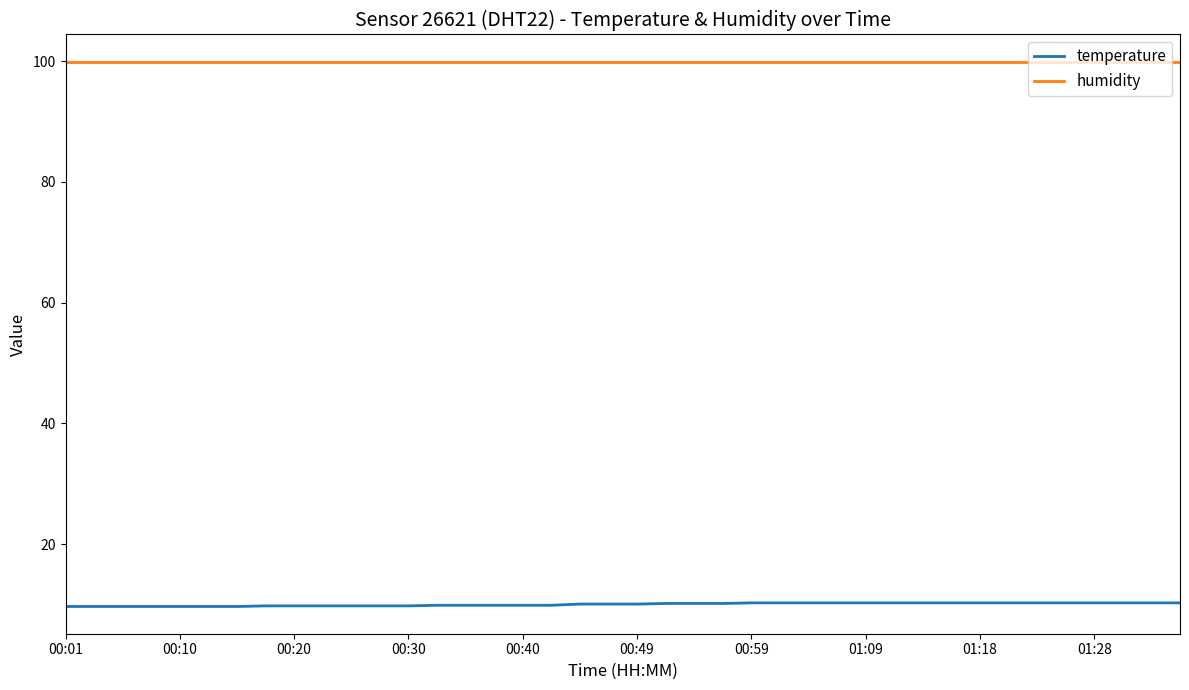

What is the difference between the second highest and second lowest values in the temperature series?

0.6